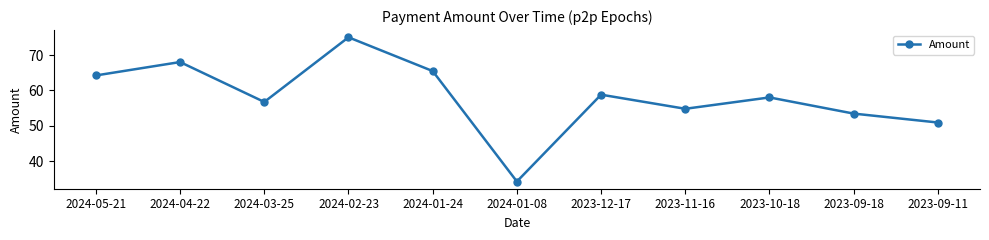

Does the chart display data point markers on the line(s)?

Yes